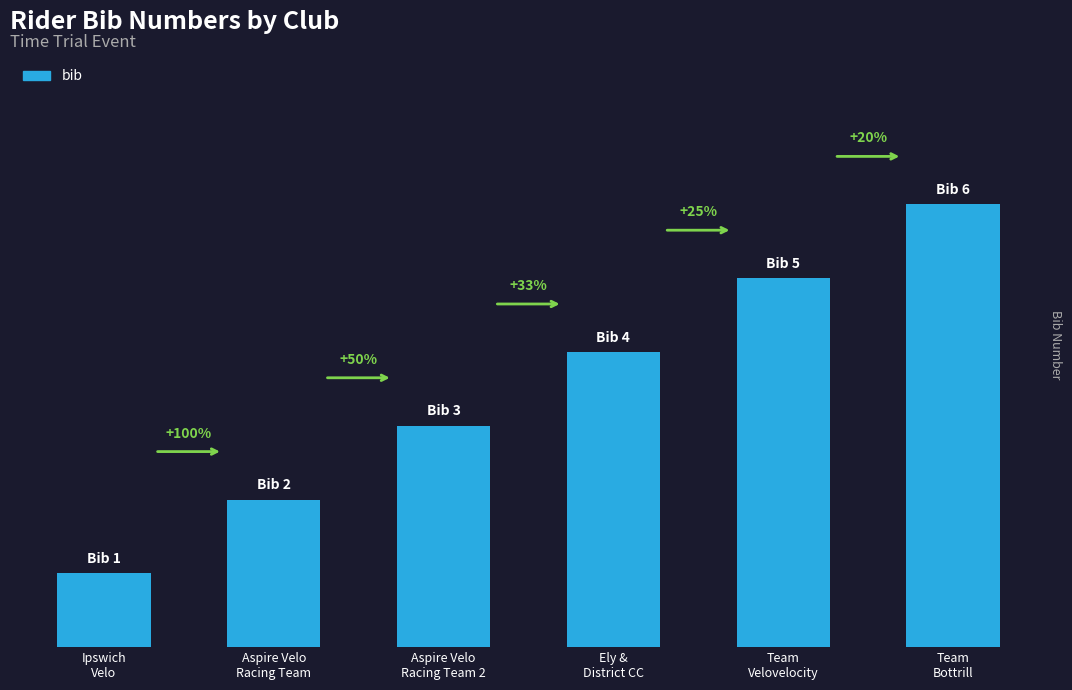

List the labels in order of value, largest first.

Team
Bottrill, Team
Velovelocity, Ely &
District CC, Aspire Velo
Racing Team 2, Aspire Velo
Racing Team, Ipswich
Velo